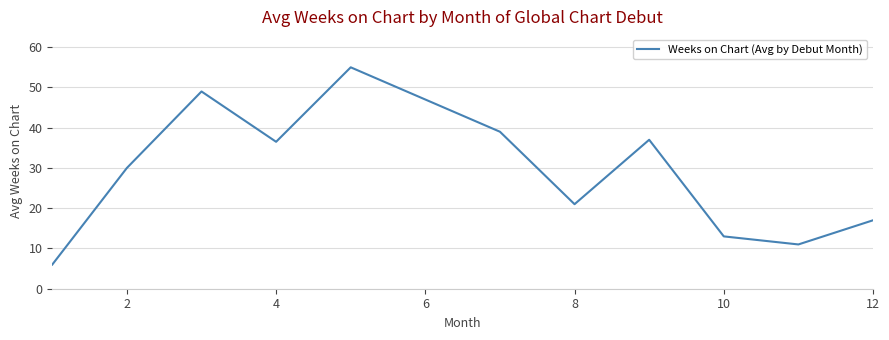

What is the minimum value shown in the chart?

6.0